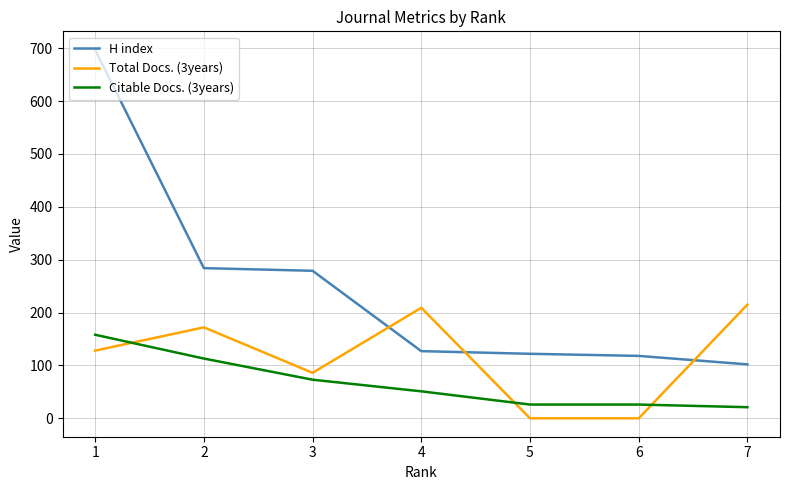

The H index series shows 127 at 4. True or false?

True